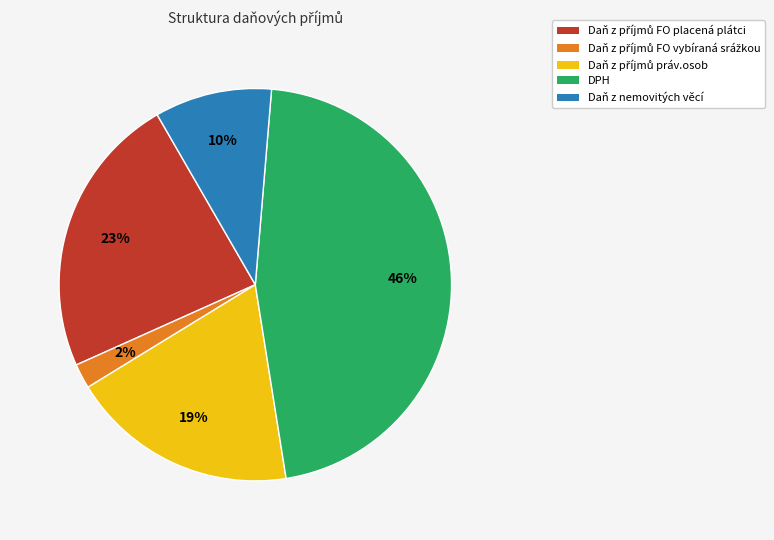

The Daň z nemovitých věcí slice represents 16% of the pie. True or false?

False